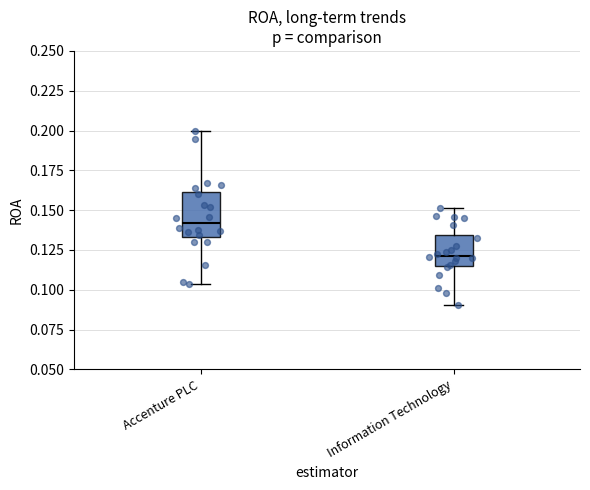

Where does the upper whisker of the box for Accenture PLC end on the y-axis? The values are not printed on the chart, so give them approximately, as read against the axis.

0.200